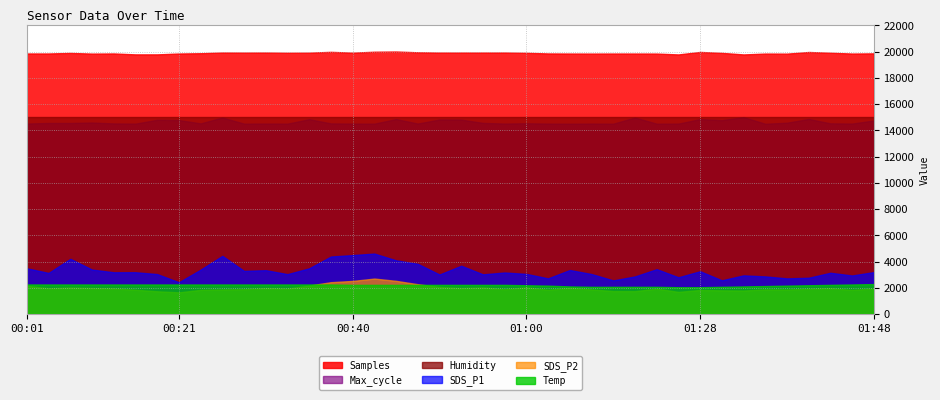

What is the spread (max minus min) of values at 00:40?

17694.0